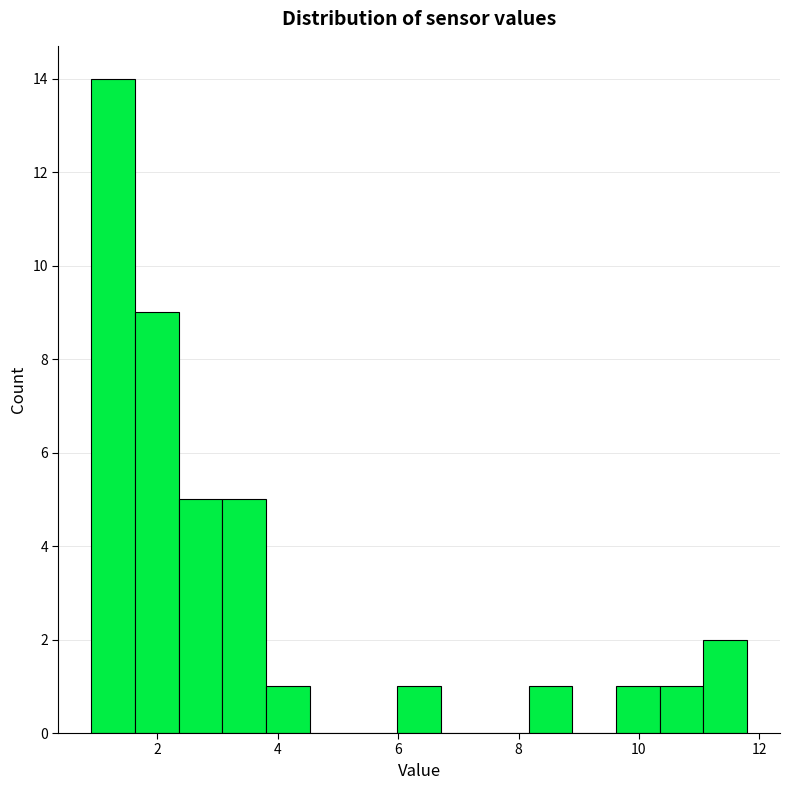

Read against the x-axis, roughly where is the centre of the tallest bar?

1.2